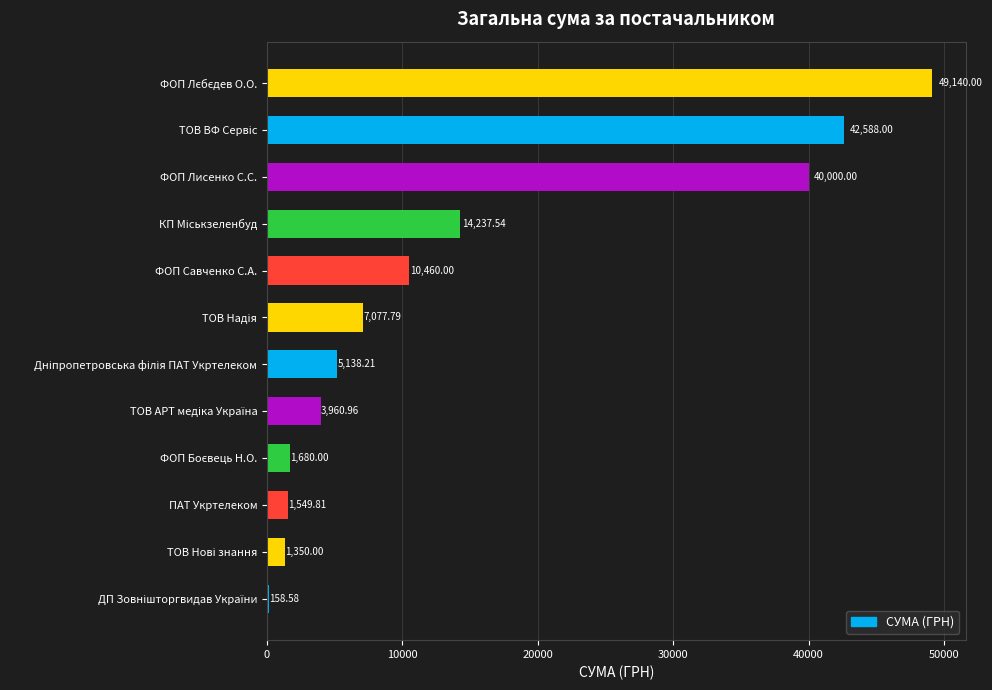

Are the bars horizontal?

Yes